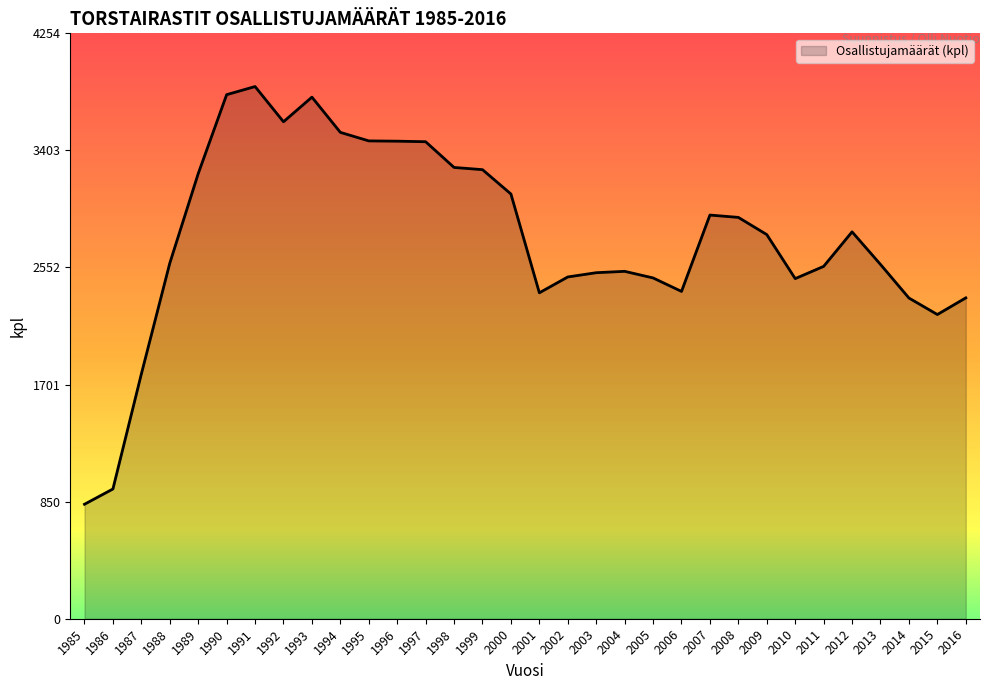

Is it true that the value at 2016 is 1258?

False